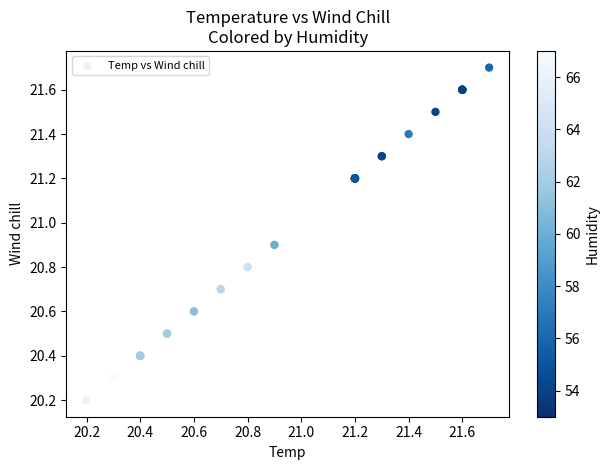

What Y value in the scatter plot is closest to 20?

20.2